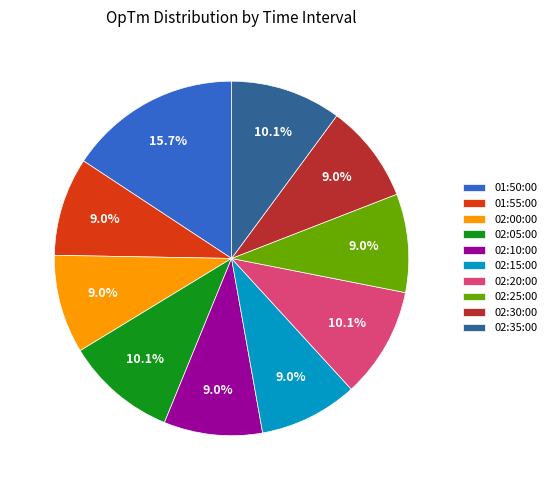

True or false: 02:05:00 accounts for 10% of the total.

True